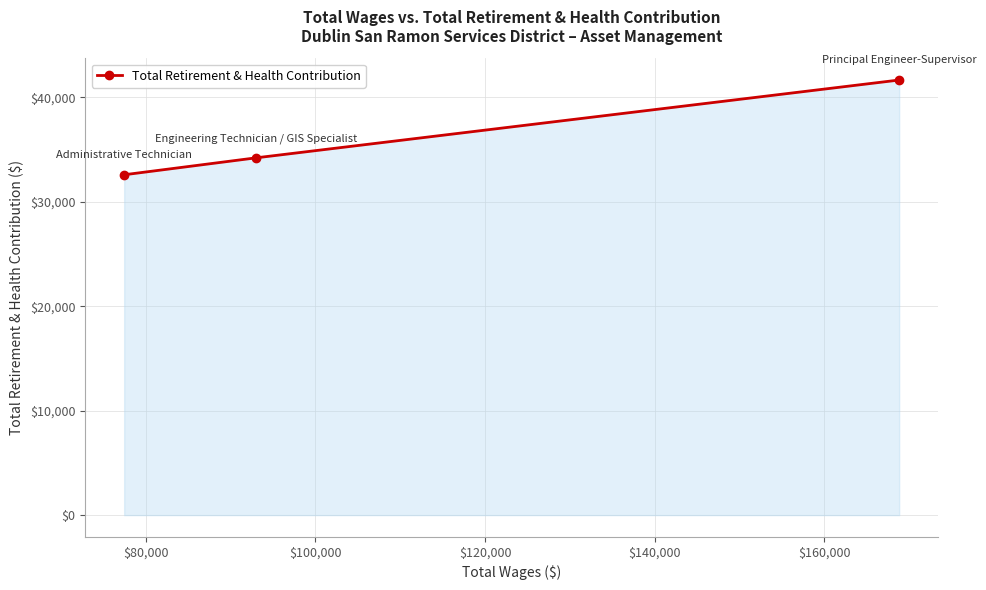

What is the value of the 3rd point from the left?

41660